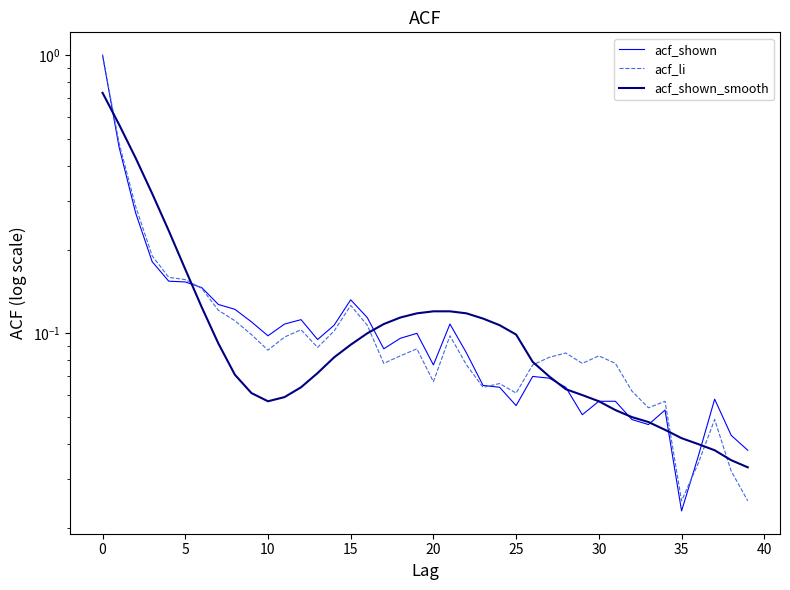

Read the acf_li value at 19.

0.1